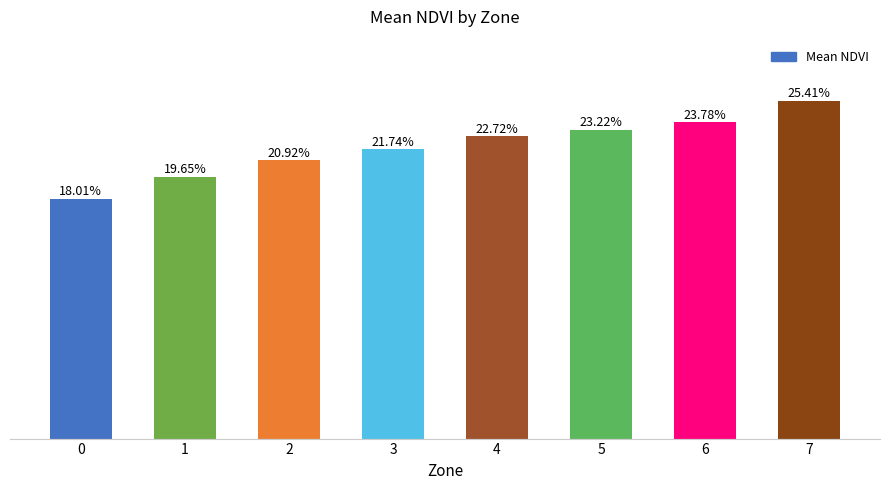

Are the bars horizontal?

No